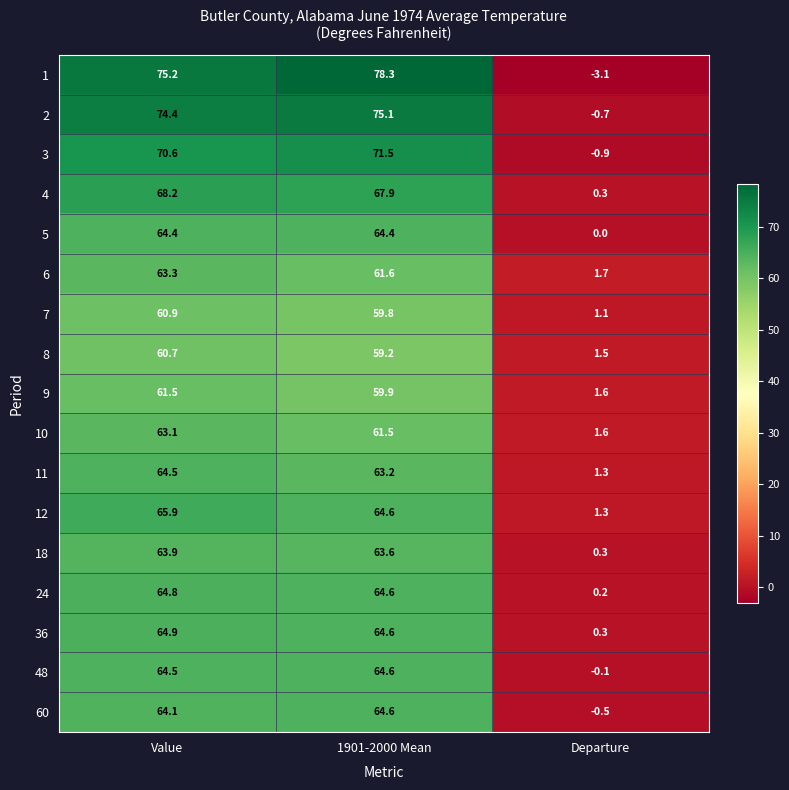

Where does the 4 series first go above 67?

Value